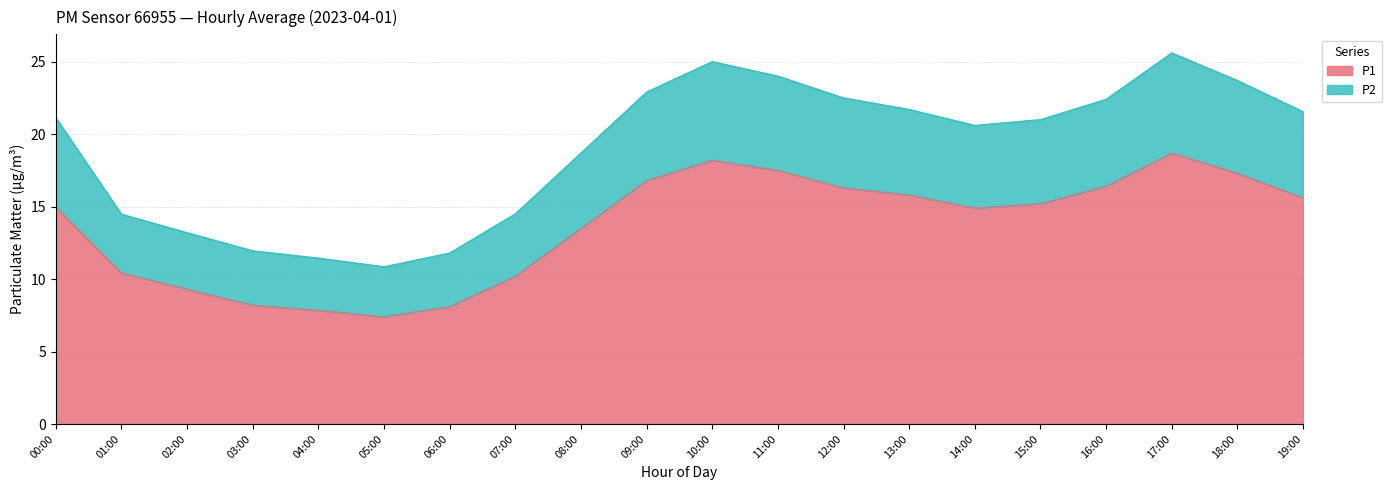

True or false: P1 and P2 cross at least once.

False